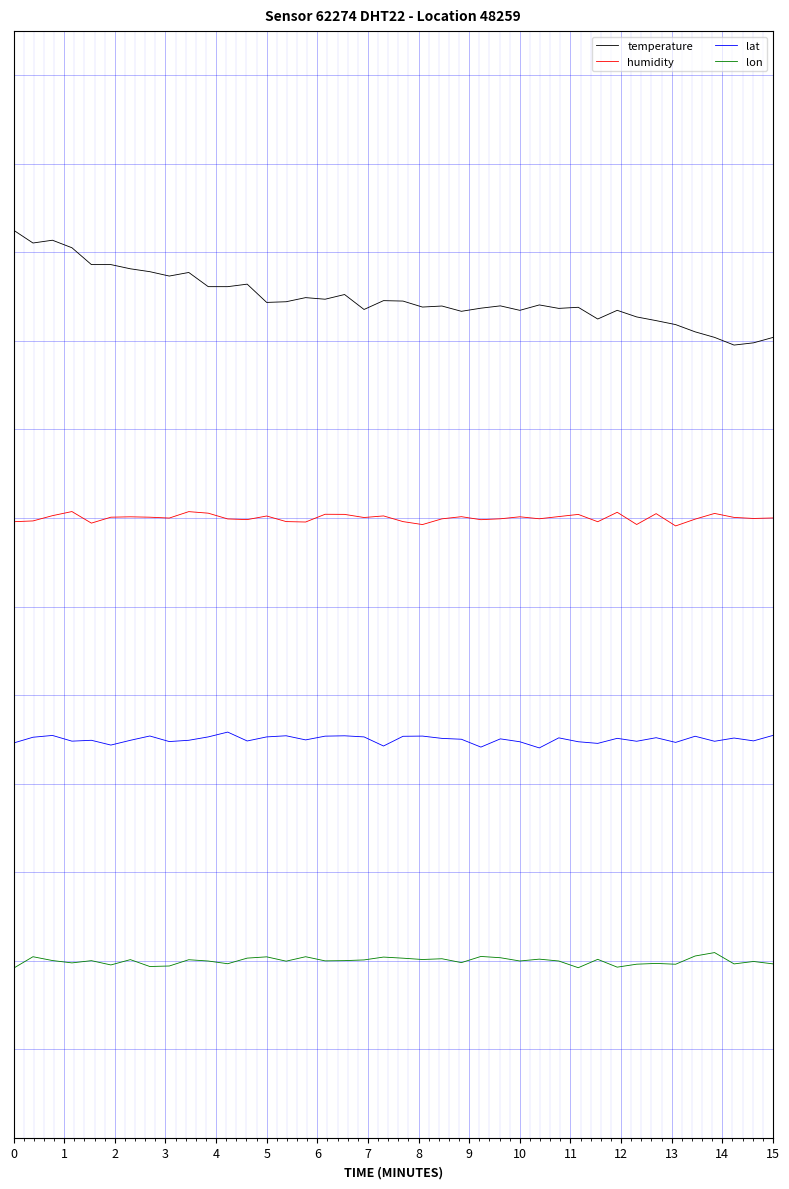

What is the sum of all lon values?

-0.2